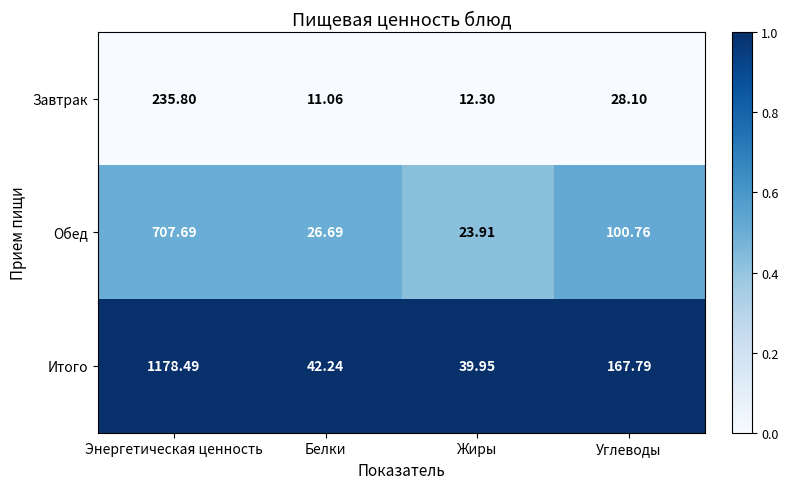

Where does the Завтрак series first go above 28?

Энергетическая ценность